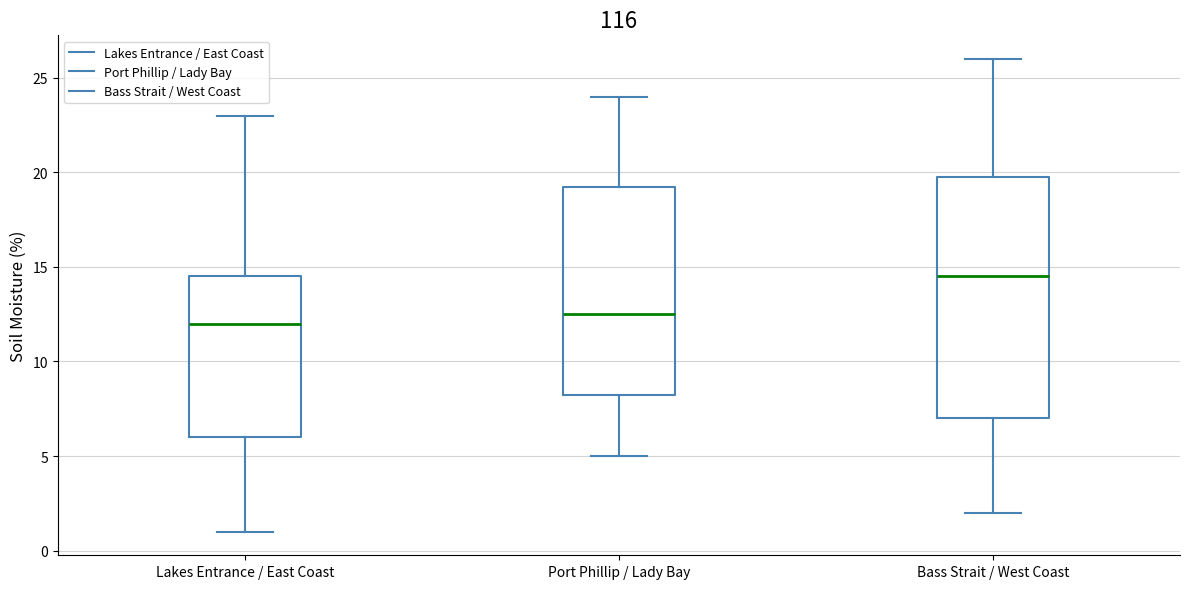

Reading left to right, transcribe this box plot: for each box, give where its median line is, the range the box spans, and where its two whiskers end, as read against the y-axis. The values are not printed on the chart, so give them approximately, as read against the axis.

Lakes Entrance / East Coast: median 12.0, box 6.0 to 14.5, whiskers 1.0 to 23.0
Port Phillip / Lady Bay: median 12.5, box 8.5 to 19.5, whiskers 5.0 to 24.0
Bass Strait / West Coast: median 14.5, box 7.0 to 20.0, whiskers 2.0 to 26.0